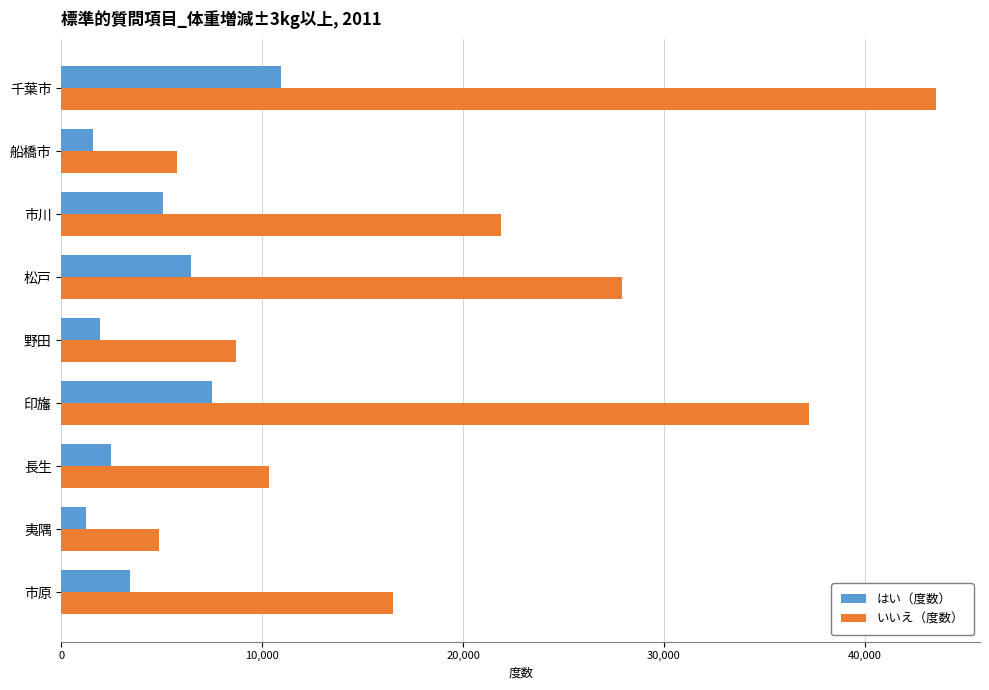

At which label is いいえ（度数） closest to 24211?

市川